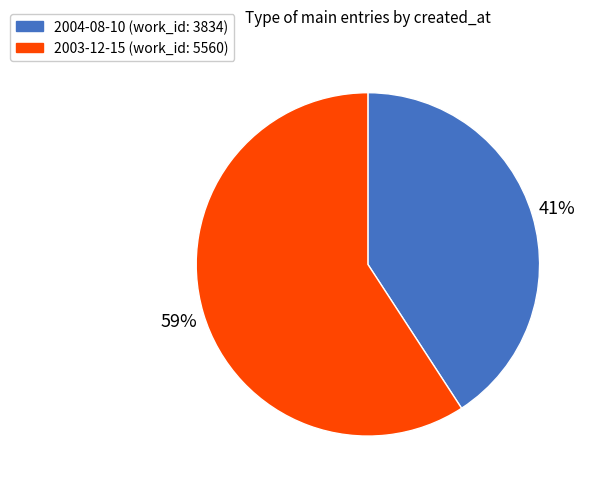

Which has a higher value, 2004-08-10 or 2003-12-15?

2003-12-15